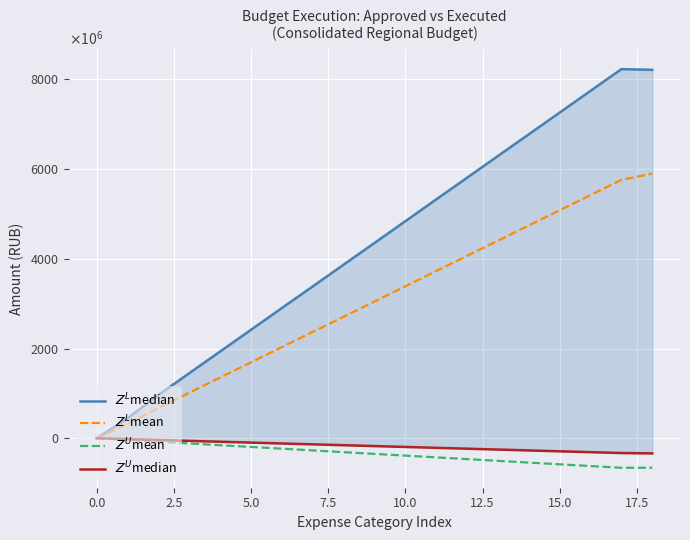

True or false: $Z^L$median and $Z^L$mean cross at least once.

False